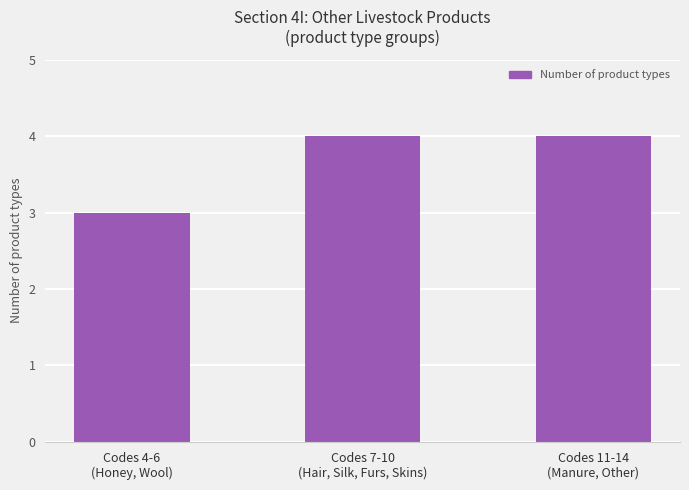

How many data points are less than 4?

1